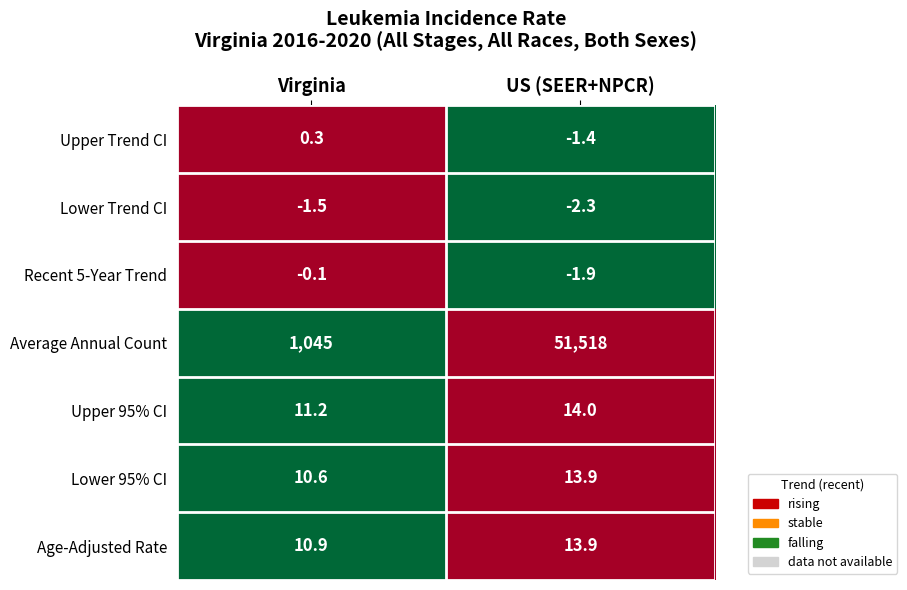

At which label is Upper Trend CI closest to 0?

Virginia